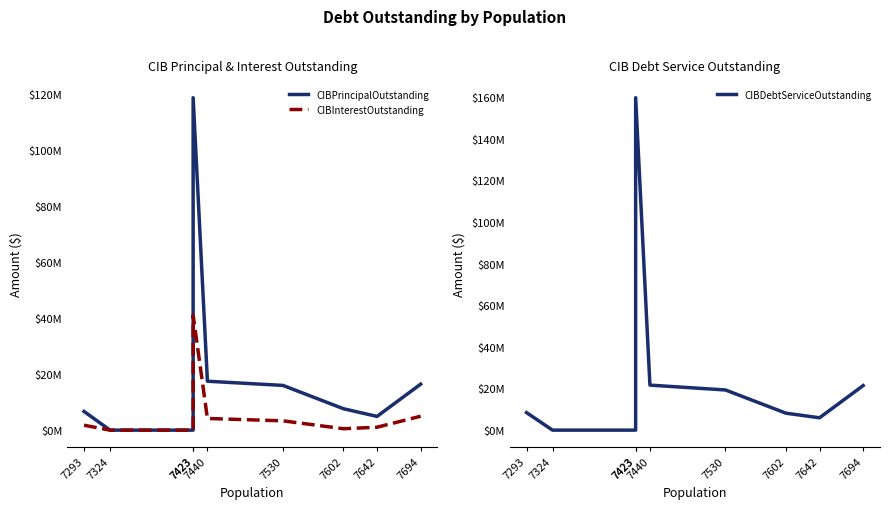

List the series in order of their peak value, lowest first.

CIBInterestOutstanding, CIBPrincipalOutstanding, CIBDebtServiceOutstanding